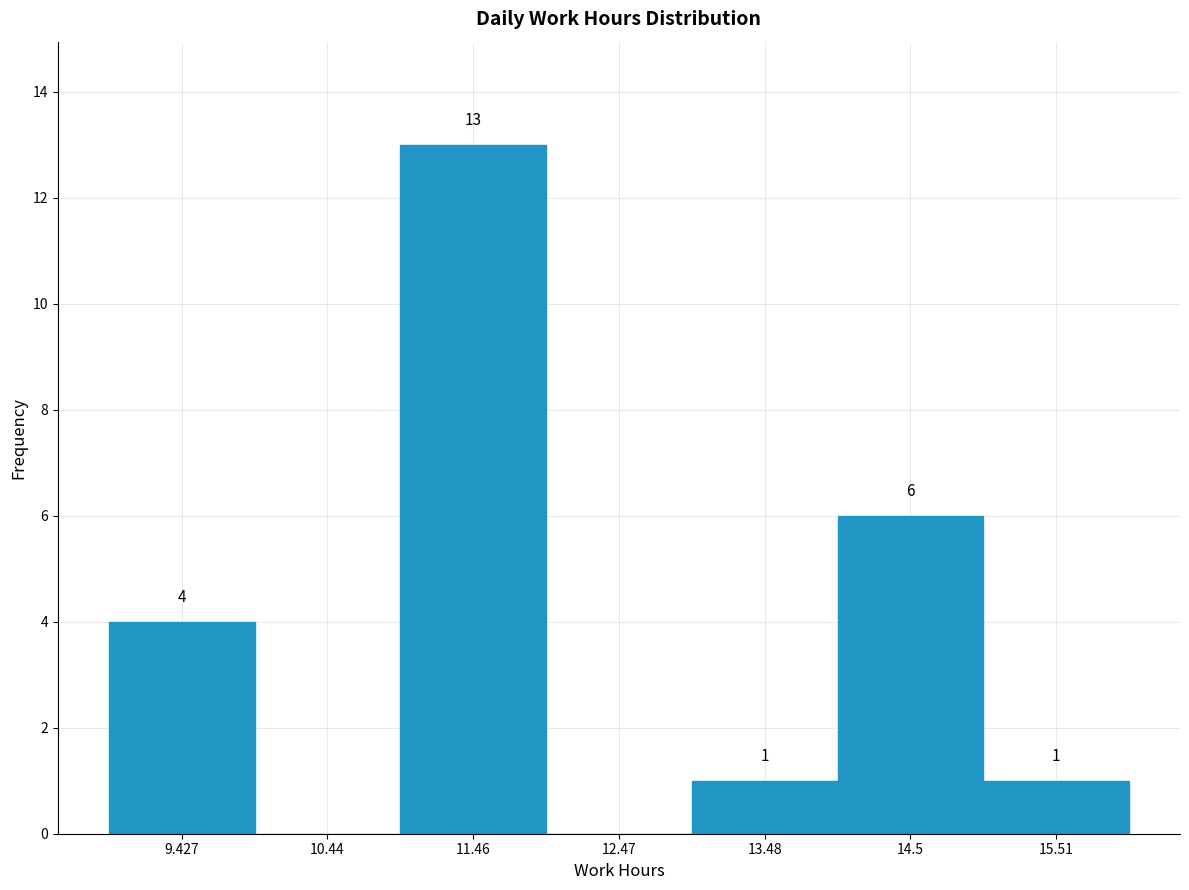

Which range on the x-axis has the tallest bar?

11 to 12